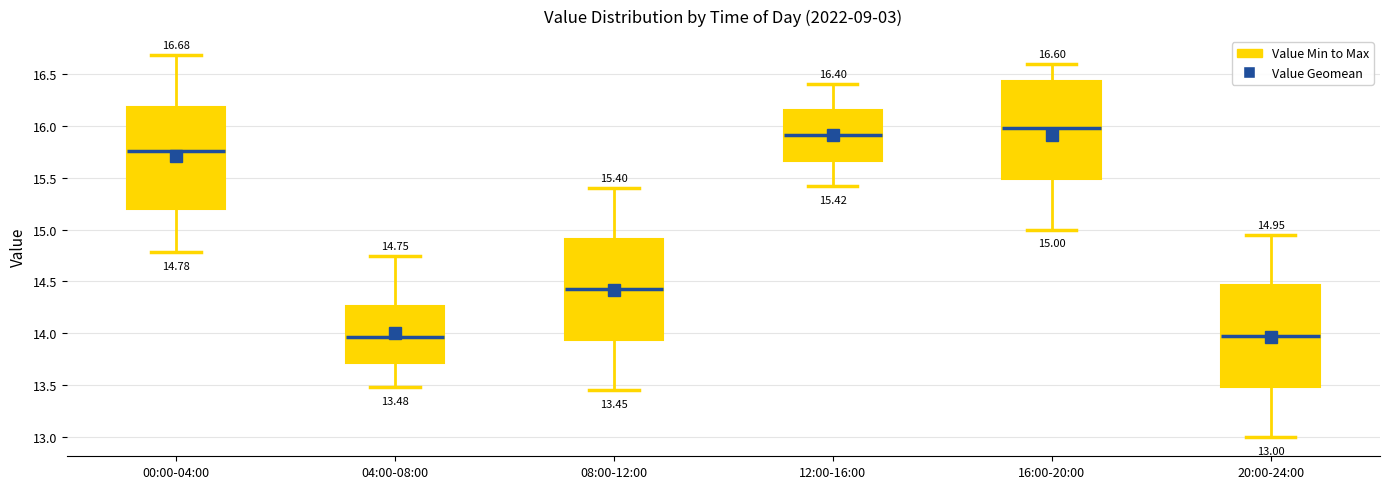

Which box has the highest median line?

16:00-20:00